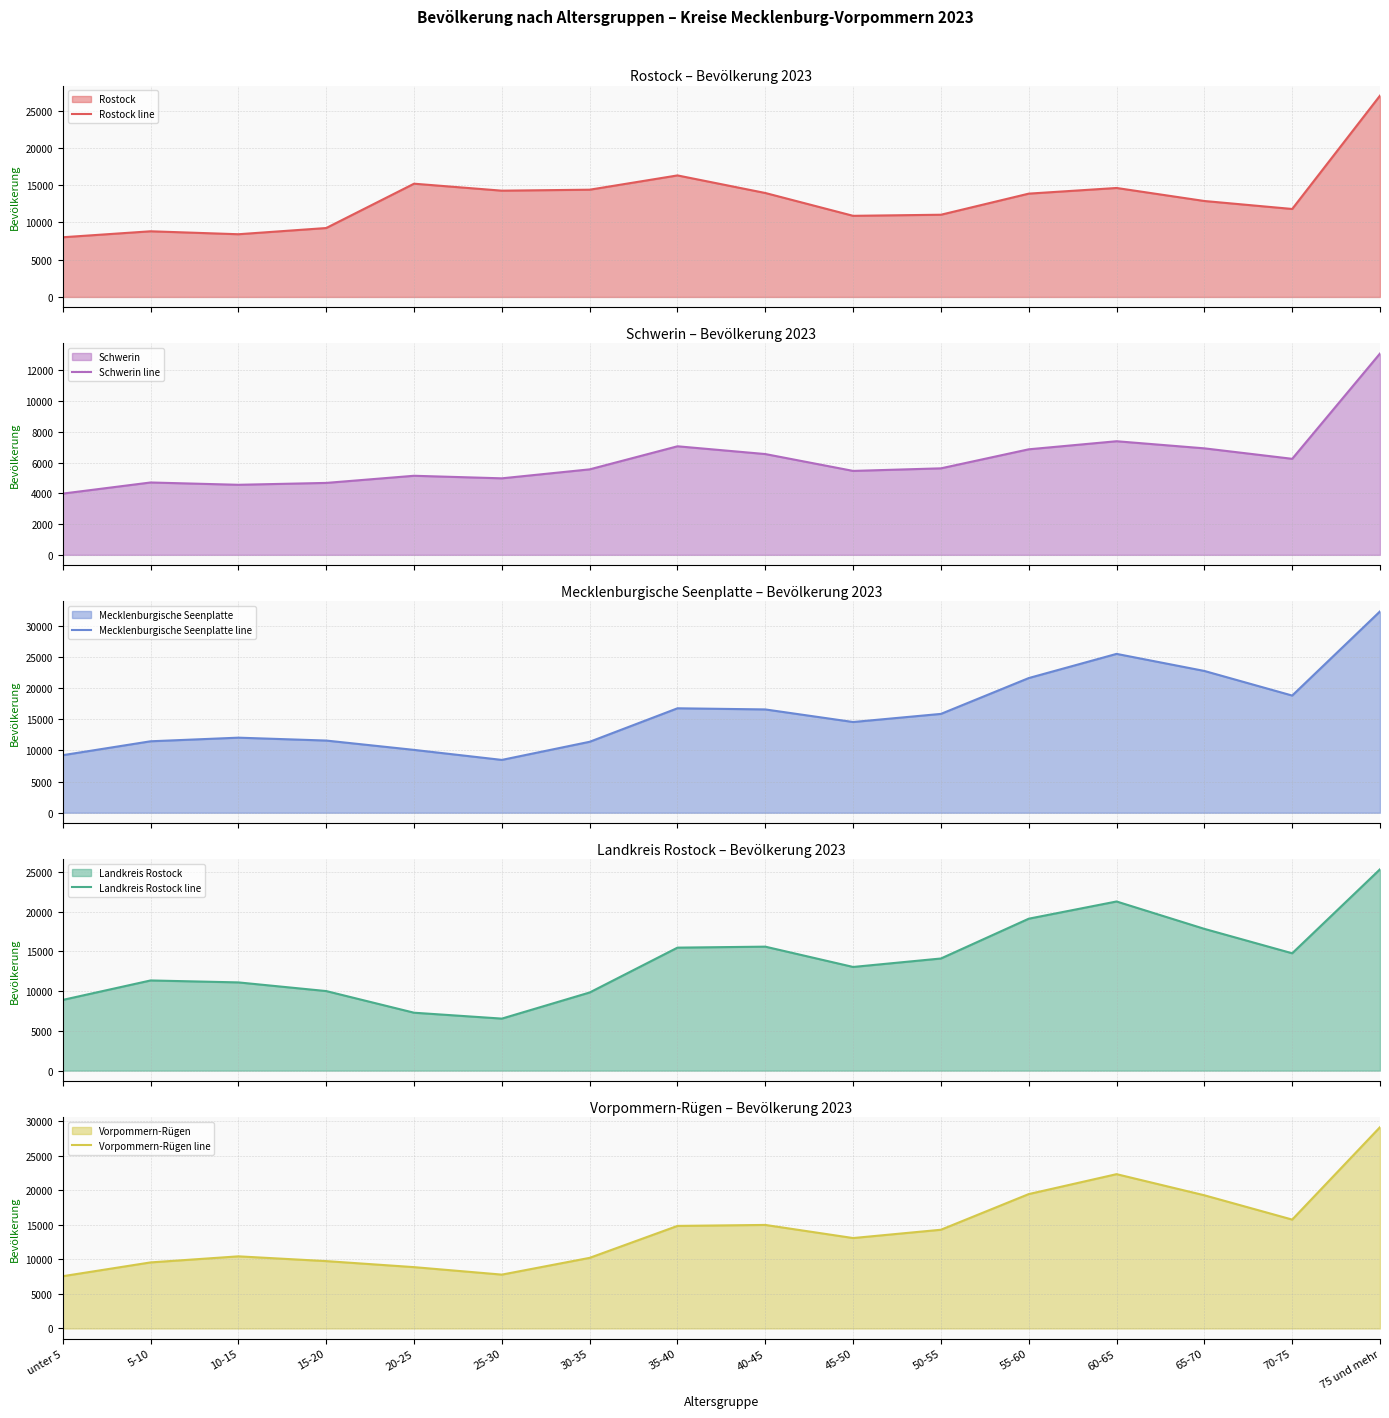

Where is Schwerin line nearest to the value 8531?

60-65